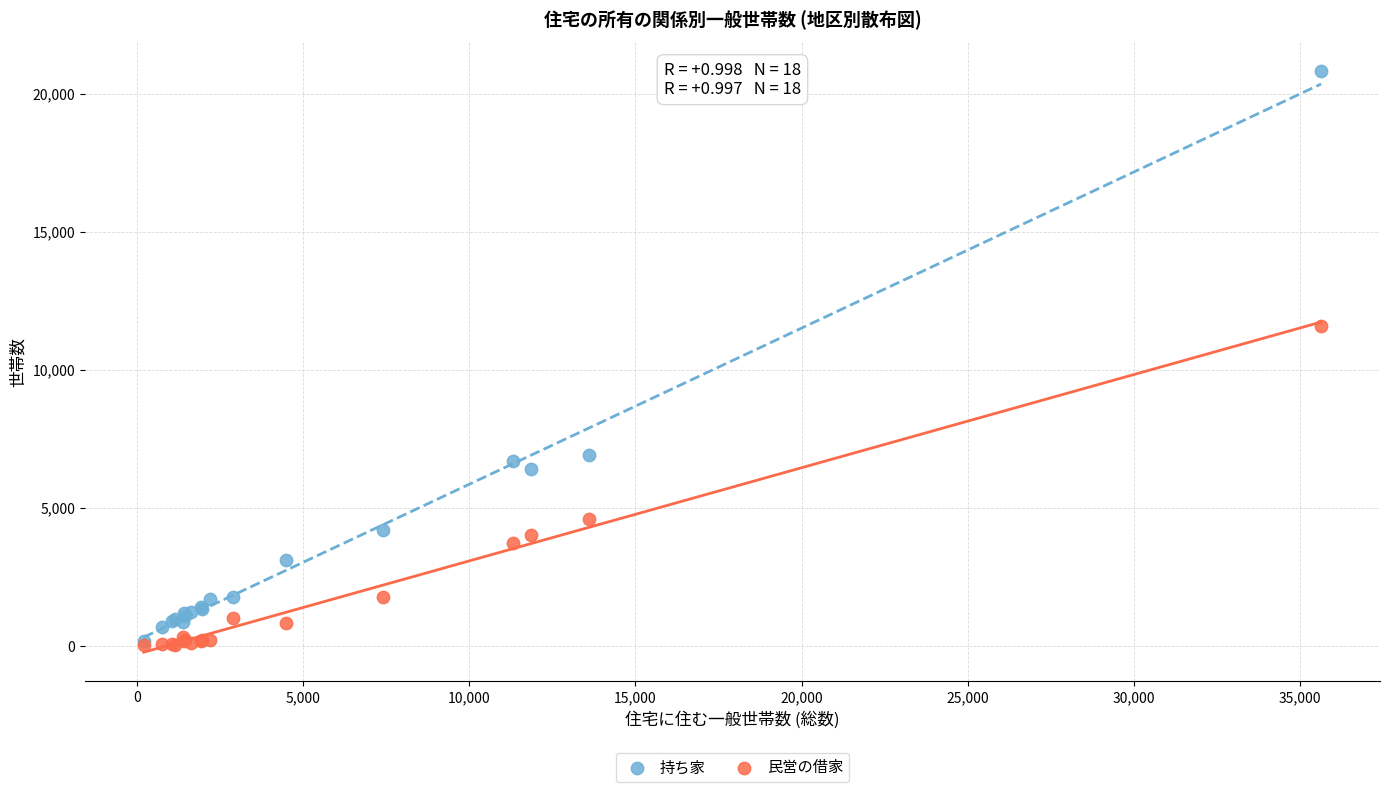

Across all series, what Y value is closest to 10414?

11589